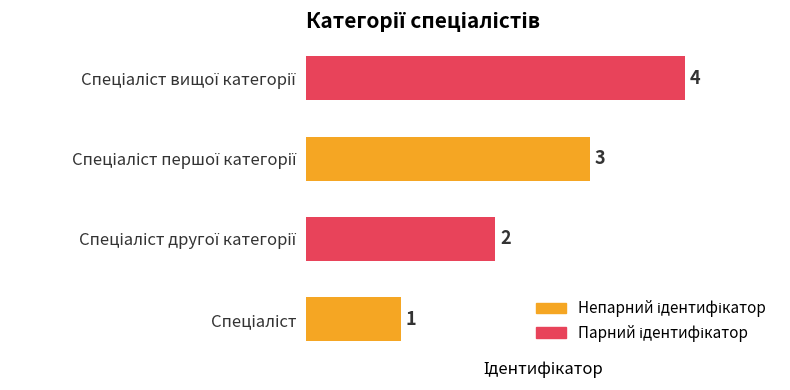

What is the difference between the maximum and minimum values?

3